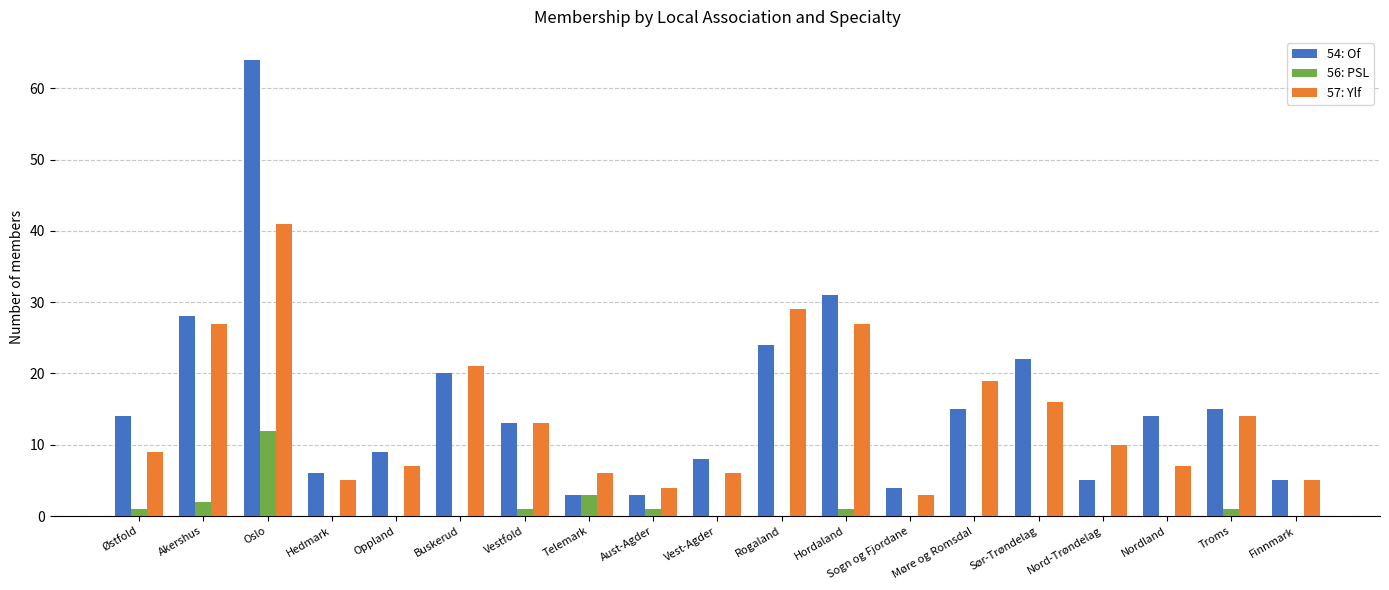

Does the chart contain stacked bars?

No